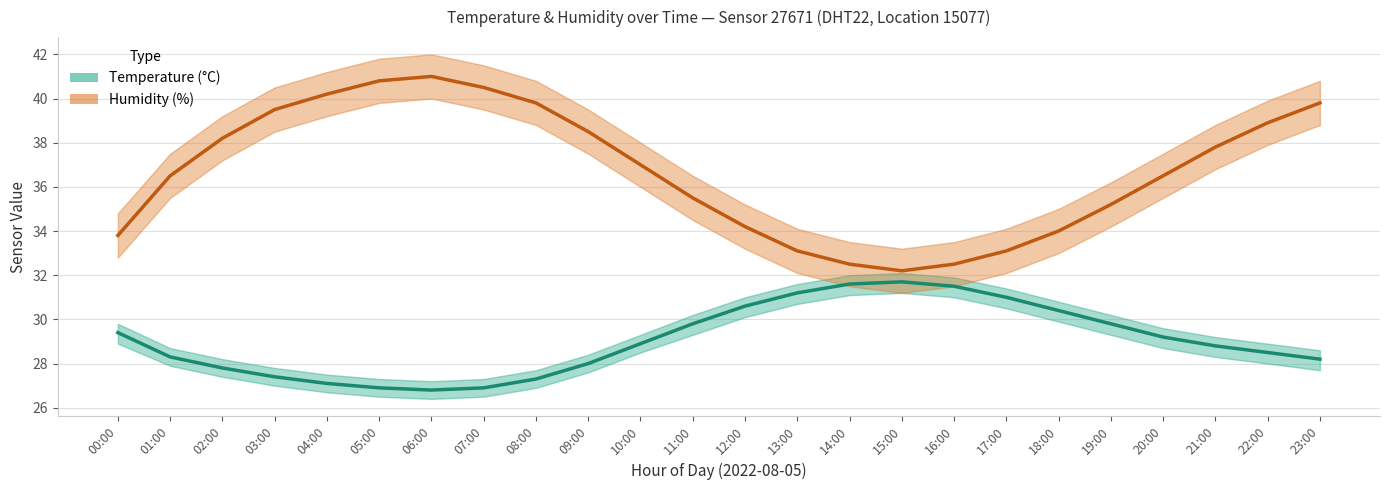

Rank the series by their maximum value, from highest to lowest.

Humidity (%), Temperature (°C)